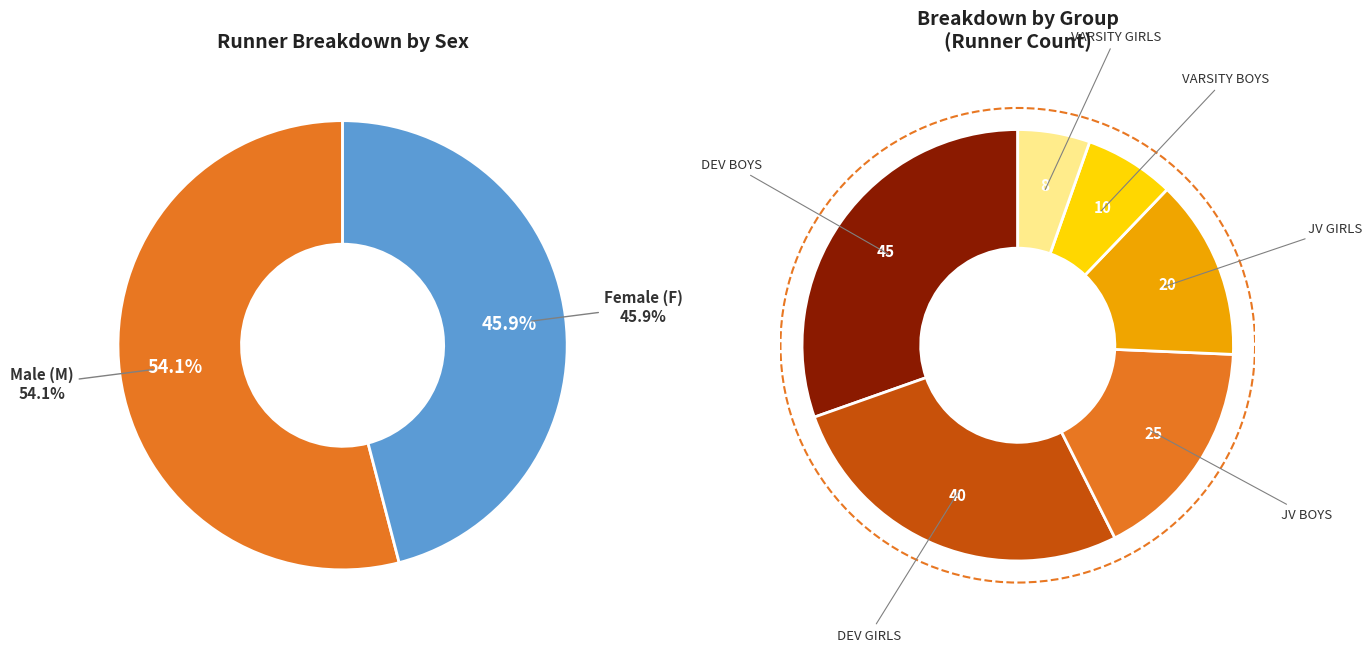

Which slice is the smallest?

VARSITY GIRLS